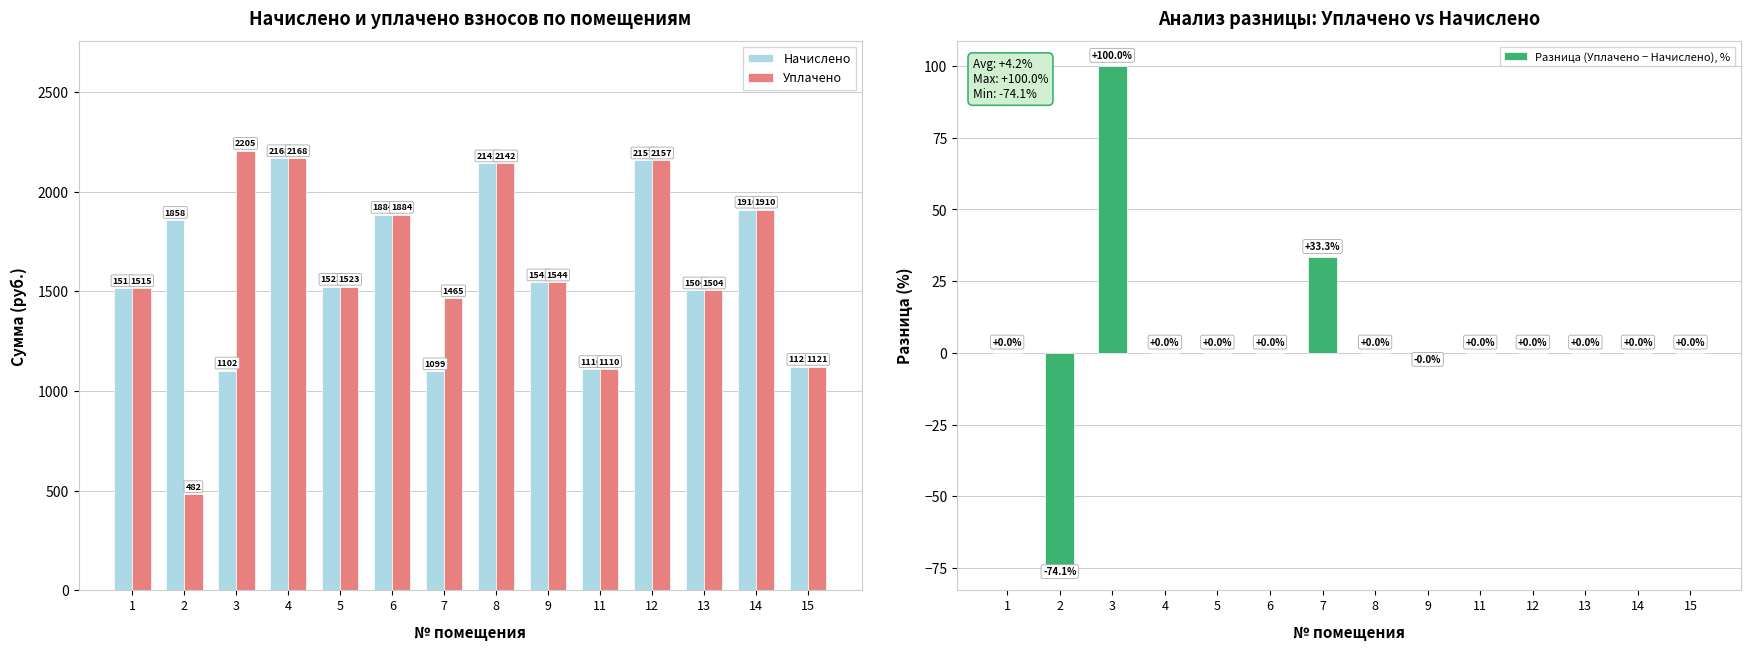

At which label is Разница (Уплачено − Начислено), % closest to 12?

1